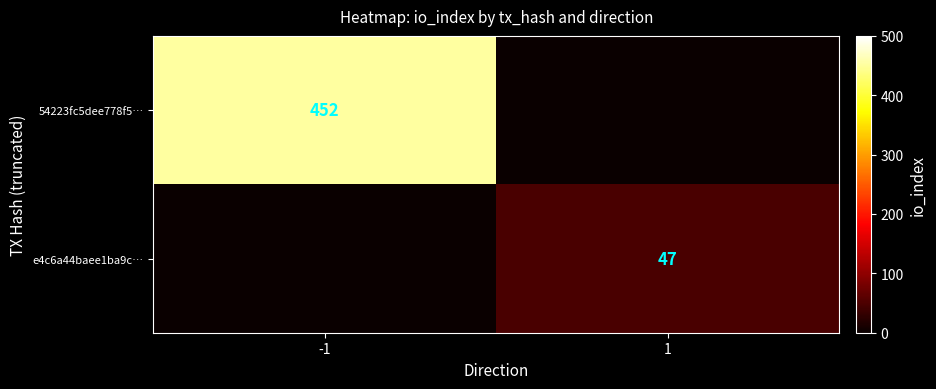

Rank the series by their average value, from highest to lowest.

54223fc5dee778f5…, e4c6a44baee1ba9c…